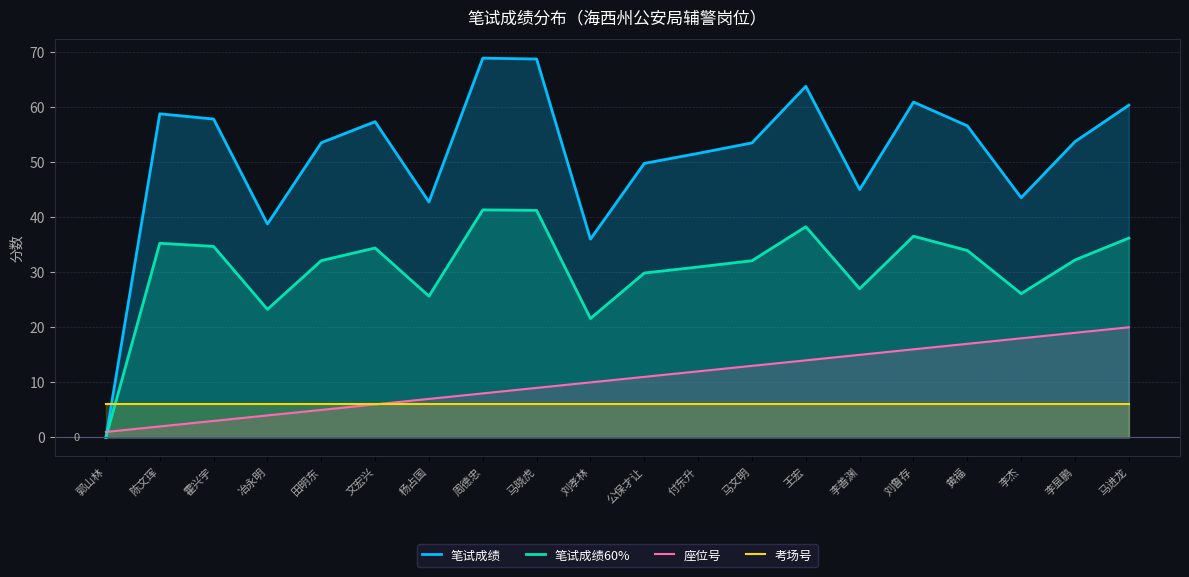

Reading right to left, transcribe all the data shown in this chart.

笔试成绩: 60.3	53.7	43.5	56.6	60.9	45.0	63.8	53.5	51.6	49.8	36.0	68.7	68.8	42.8	57.3	53.5	38.8	57.8	58.8	0.0
笔试成绩60%: 36.2	32.2	26.1	33.9	36.5	27.0	38.2	32.1	30.9	29.9	21.6	41.2	41.3	25.6	34.4	32.1	23.2	34.7	35.2	0.0
座位号: 20.0	19.0	18.0	17.0	16.0	15.0	14.0	13.0	12.0	11.0	10.0	9.0	8.0	7.0	6.0	5.0	4.0	3.0	2.0	1.0
考场号: 6.0	6.0	6.0	6.0	6.0	6.0	6.0	6.0	6.0	6.0	6.0	6.0	6.0	6.0	6.0	6.0	6.0	6.0	6.0	6.0